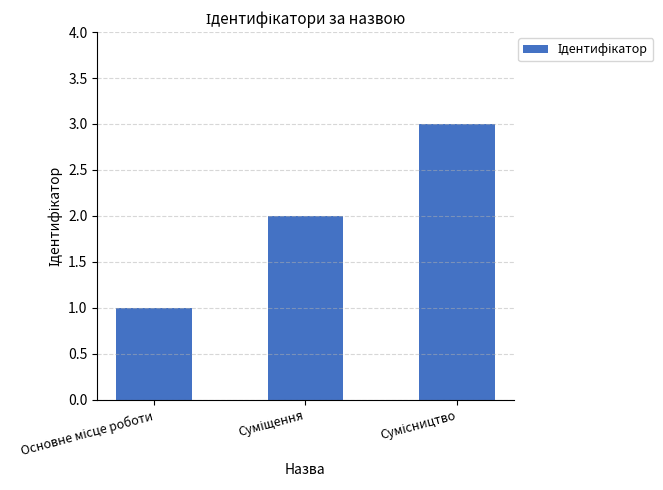

What is the greatest value displayed?

3